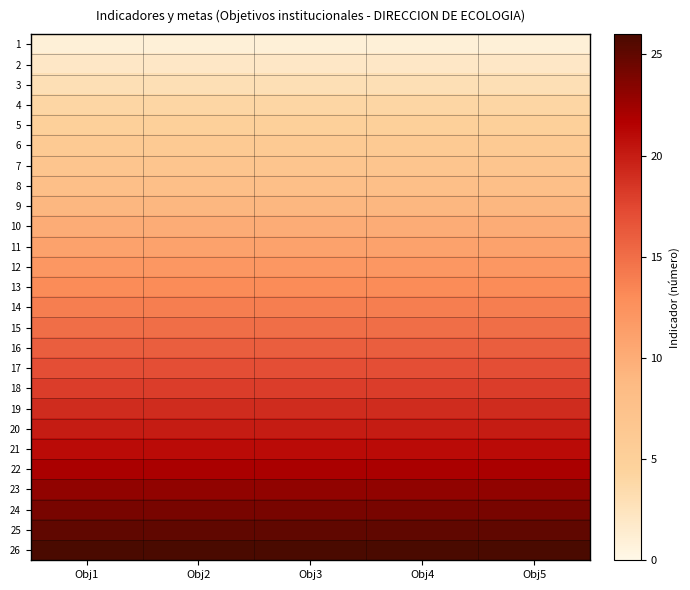

How many series are shown in this chart?

26